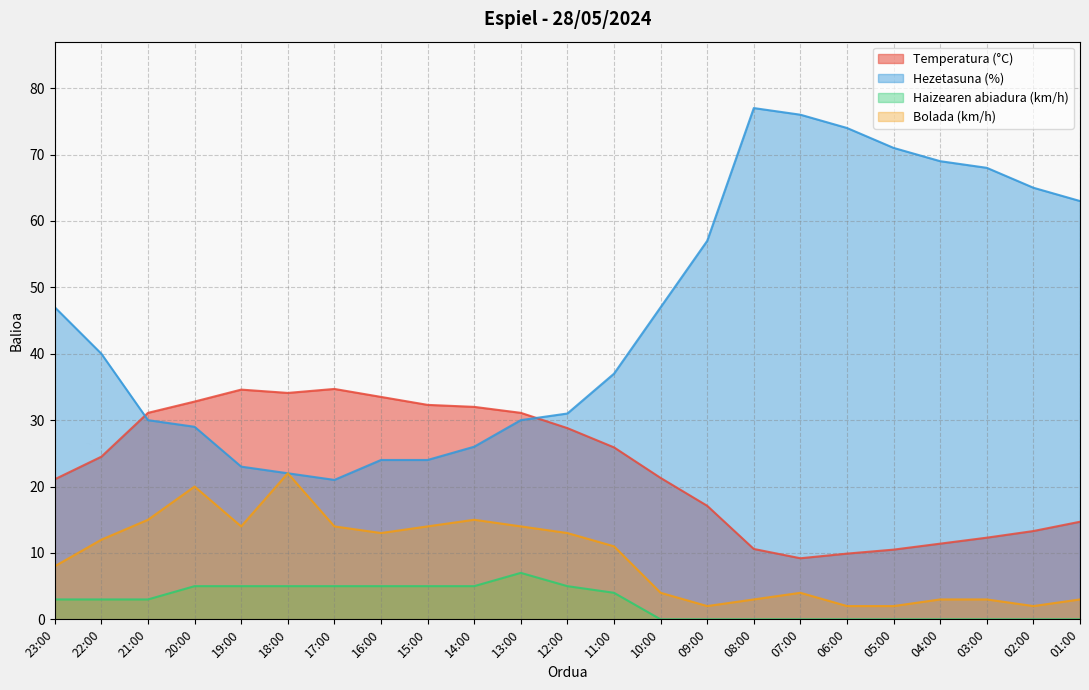

List the series in order of their peak value, lowest first.

Haizearen abiadura (km/h), Bolada (km/h), Temperatura (°C), Hezetasuna (%)